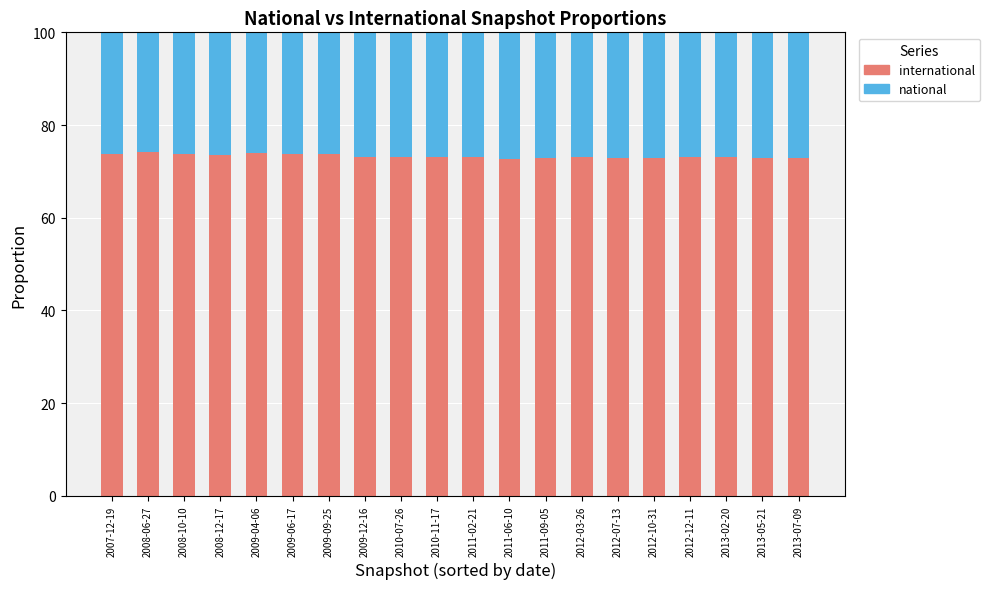

What is the approximate value of international at 2013-05-21?

72.8